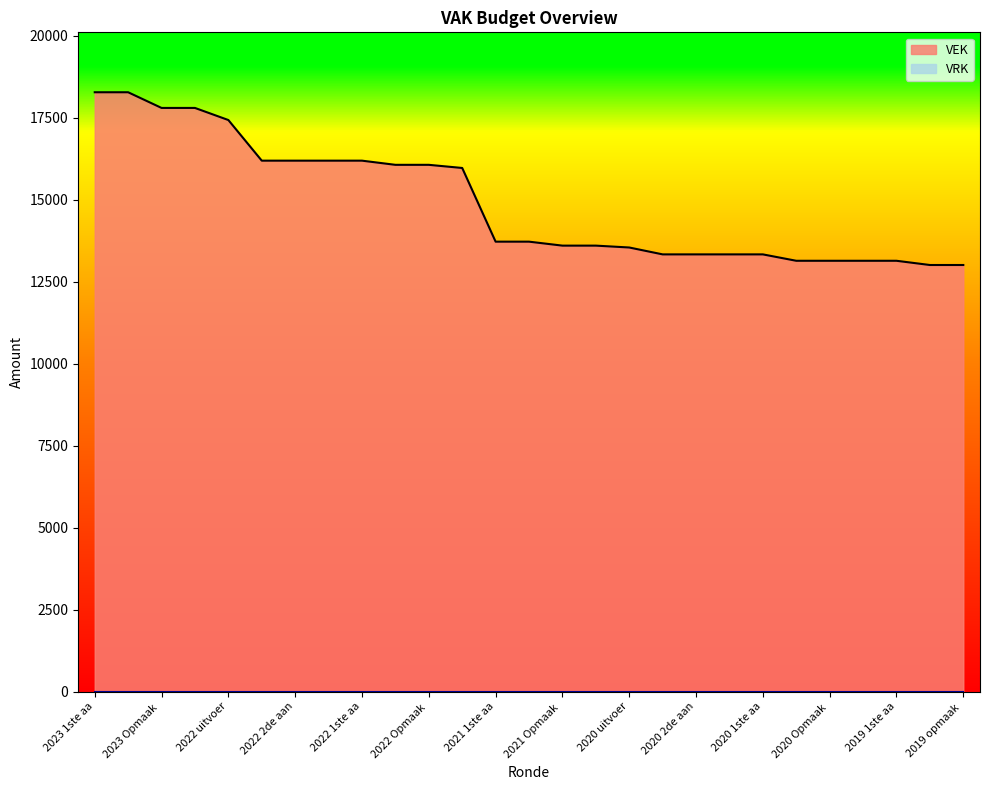

Rank the categories by value from lowest to highest.

2019 opmaak goedgekeurd, 2019 opmaak ontwerp, 2020 Opmaak goedgekeurd, 2020 Opmaak ontwerp, 2019 1ste aanpassing goedgekeurd, 2019 1ste aanpassing ontwerp, 2020 2de aanpassing goedgekeurd, 2020 2de aanpassing ontwerp, 2020 1ste aanpassing goedgekeurd, 2020 1ste aanpassing ontwerp, 2020 uitvoering, 2021 Opmaak goedgekeurd, 2021 Opmaak ontwerp, 2021 1ste aanpassing goedgekeurd, 2021 1ste aanpassing ontwerp, 2021 uitvoering, 2022 Opmaak goedgekeurd, 2022 Opmaak ontwerp, 2022 2de aanpassing goedgekeurd, 2022 2de aanpassing ontwerp, 2022 1ste aanpassing goedgekeurd, 2022 1ste aanpassing ontwerp, 2022 uitvoering, 2023 Opmaak goedgekeurd, 2023 Opmaak ontwerp, 2023 1ste aanpassing goedgekeurd, 2023 1ste aanpassing ontwerp